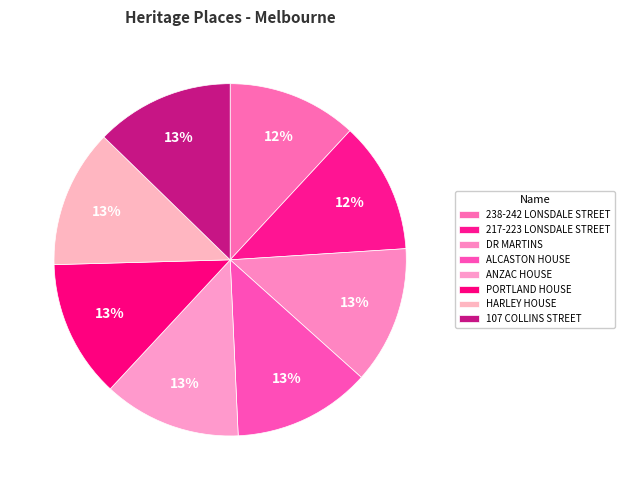

Count the number of slices in the pie.

8